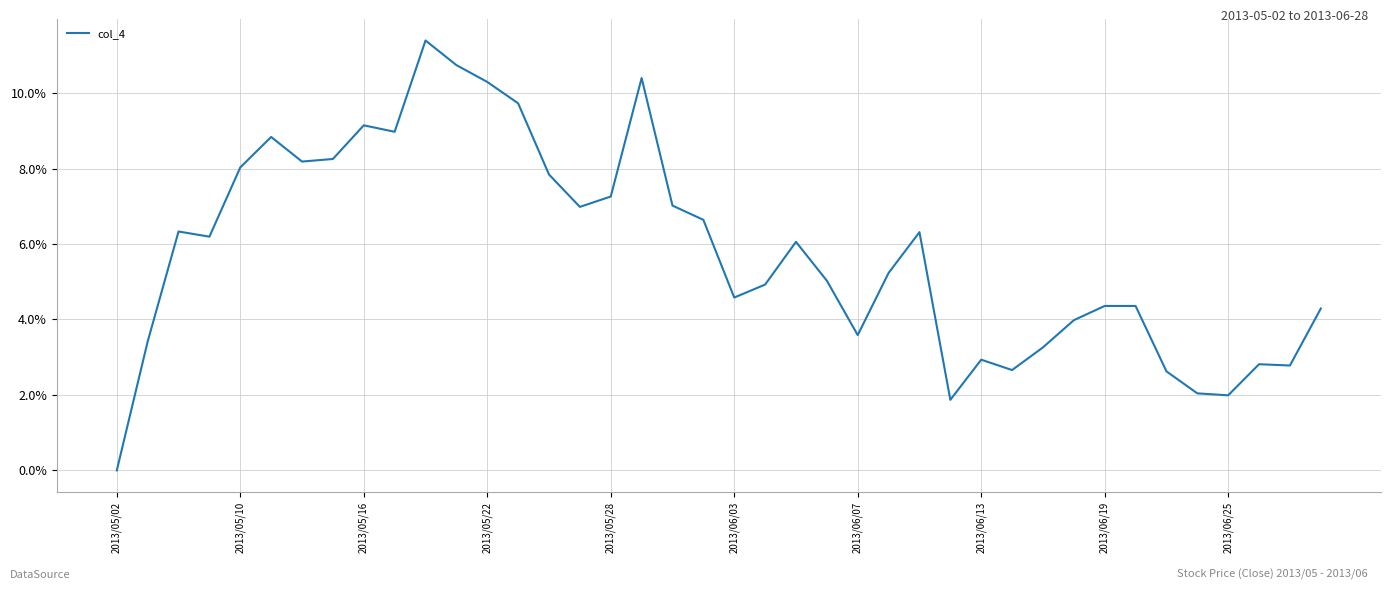

What is the greatest value displayed?

11.4